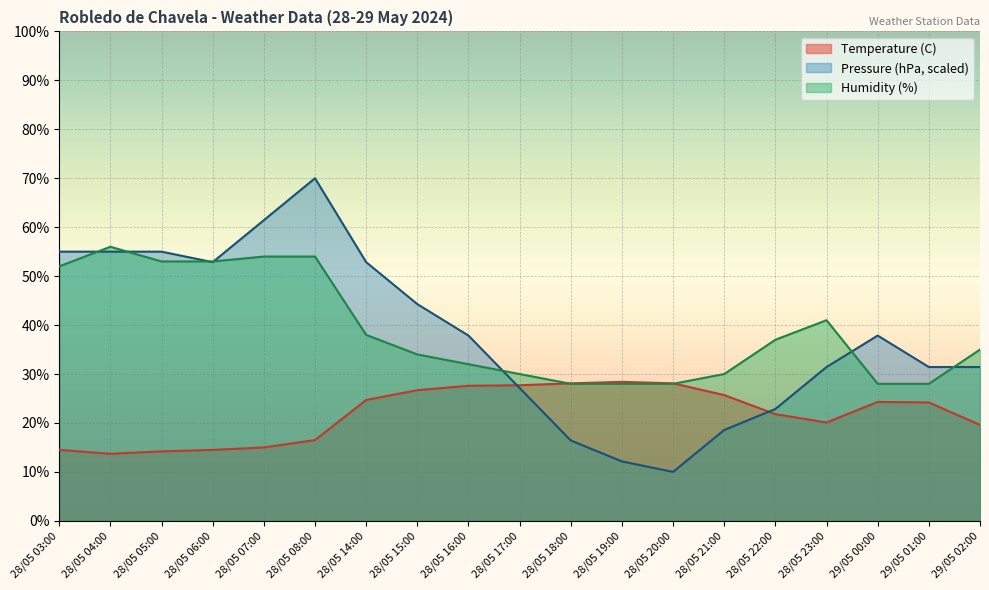

Is the value of Pressure (hPa) at 28/05 23:00 greater than the value of Humidity (%) at 28/05 06:00?

No